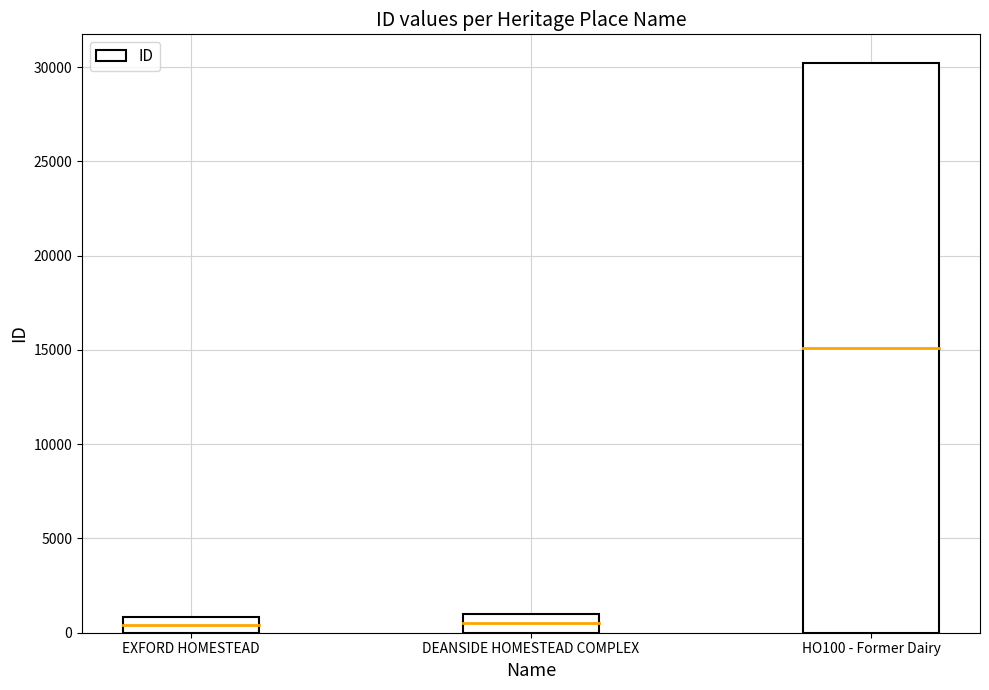

What position from the left is EXFORD HOMESTEAD?

1